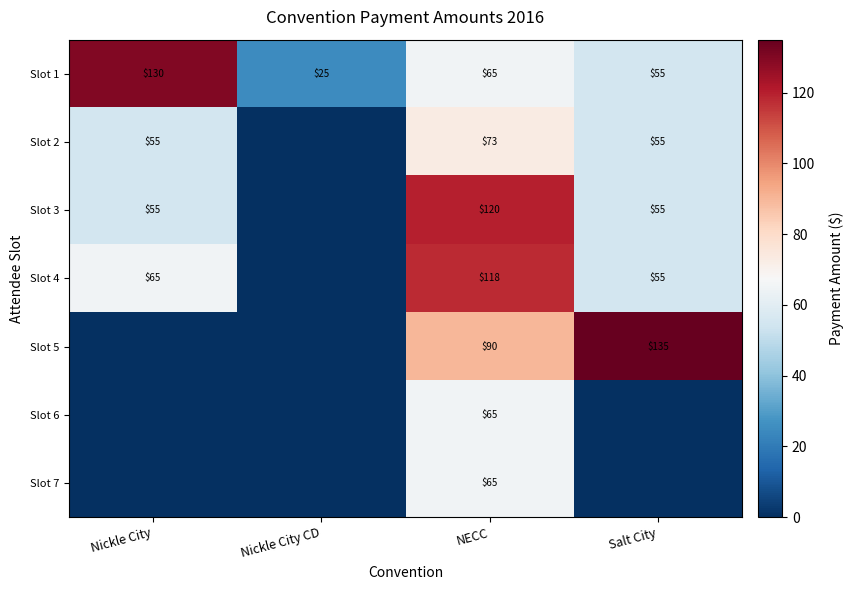

True or false: Slot 3 has a value of 120 at NECC.

True